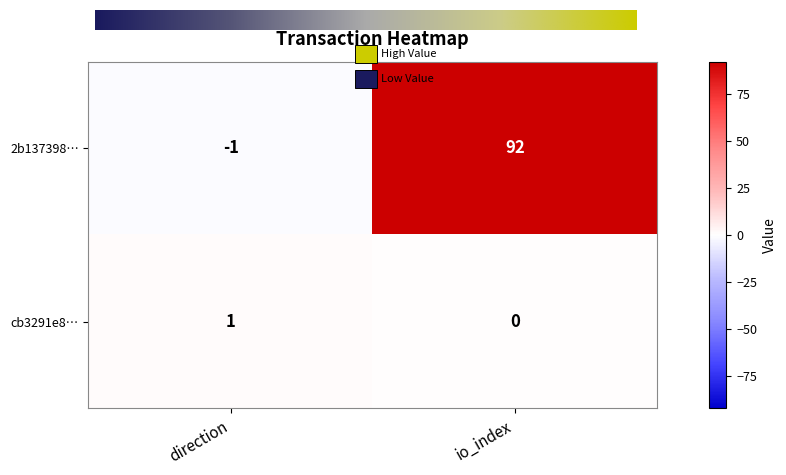

Reading left to right, list all the values displayed in this chart.

2b137398…: direction=-1	io_index=92
cb3291e8…: direction=1	io_index=0